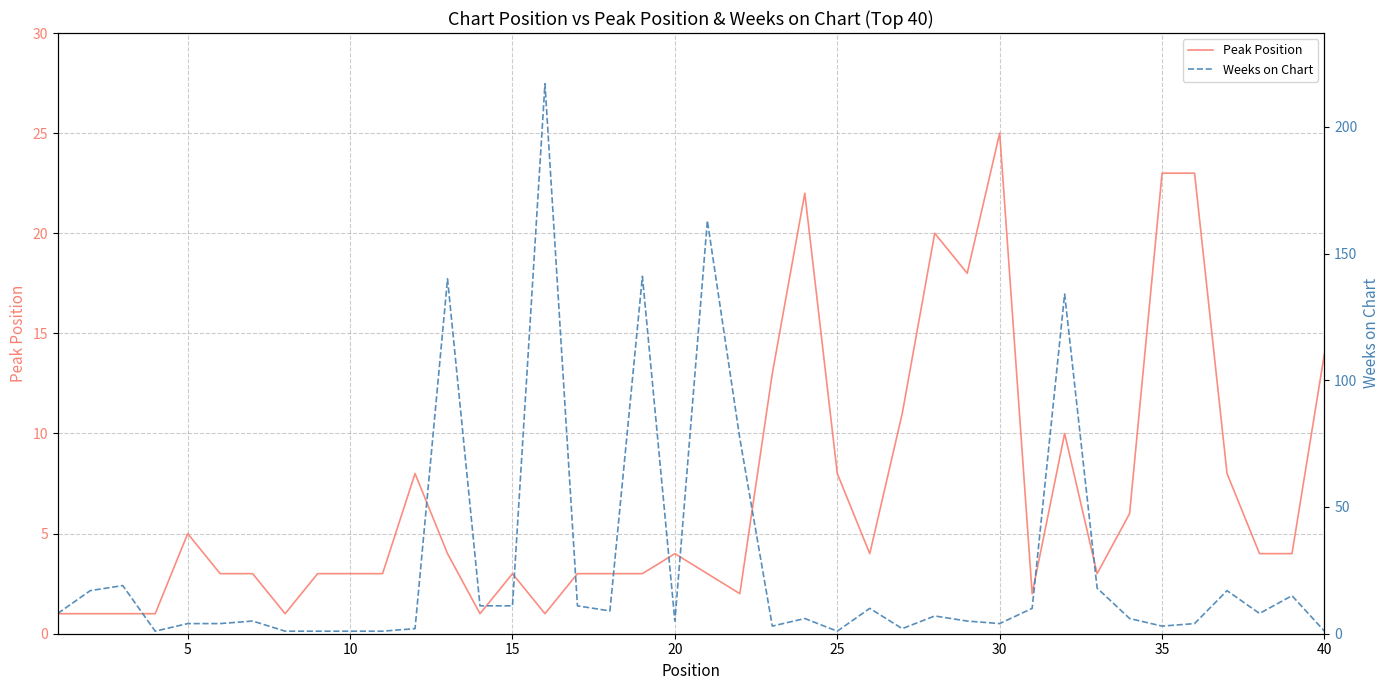

In Peak Position, how many points are higher than both neighbors (excluding endpoints)?

8